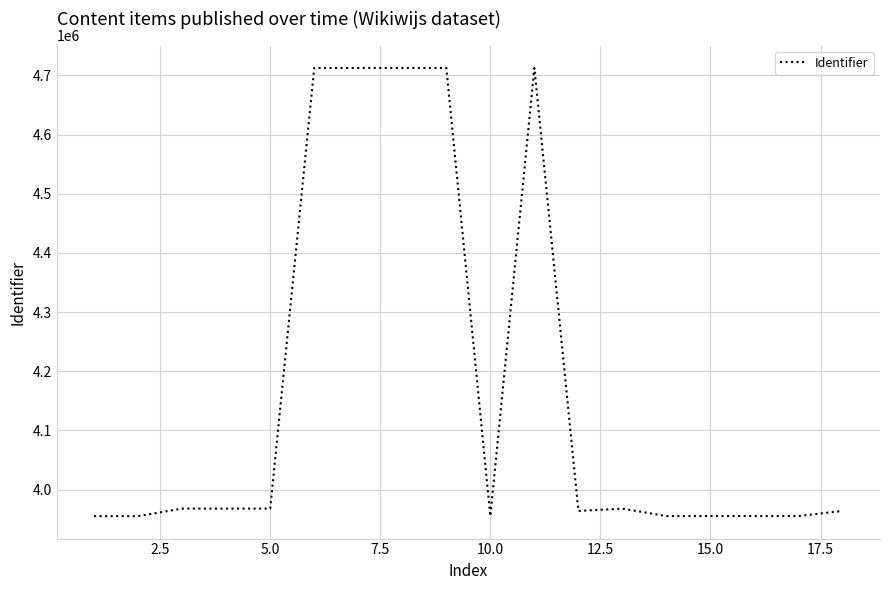

What is the sum of all values?

75049697